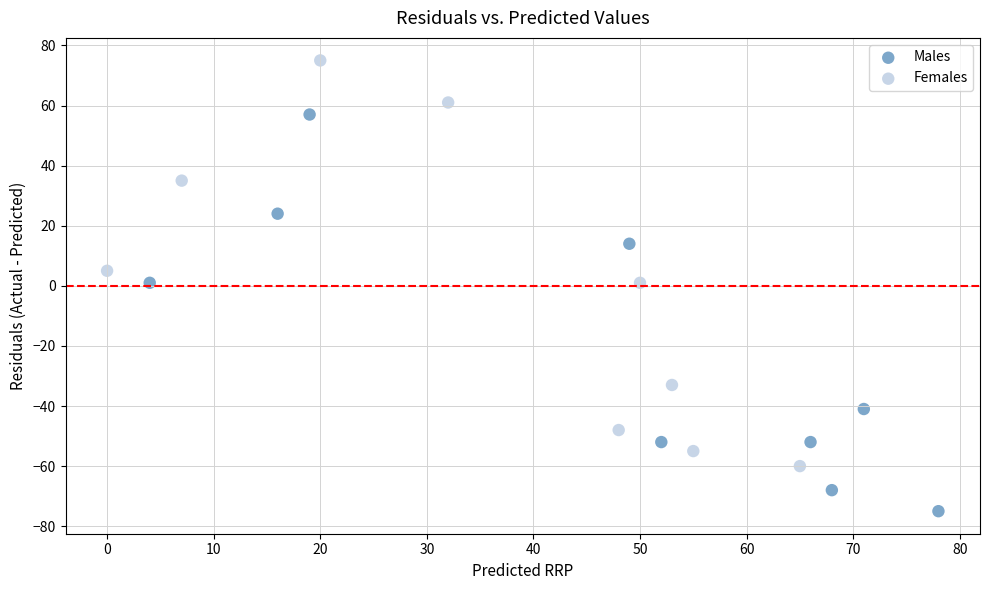

Which series has the largest Y range (max minus min)?

Females